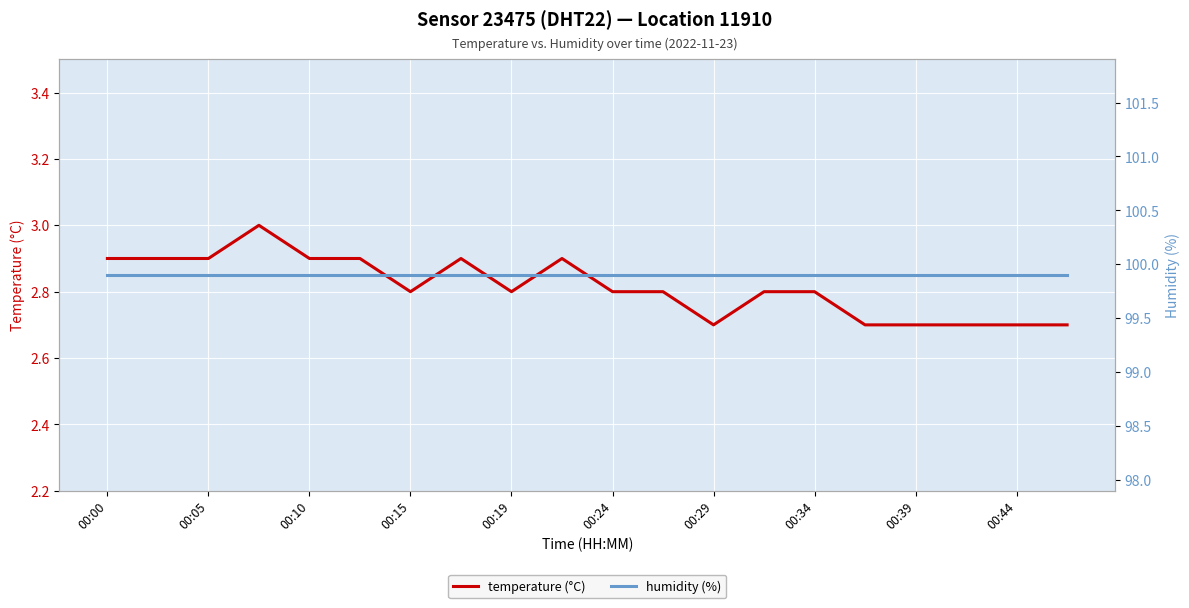

True or false: humidity (%) and temperature (°C) intersect in this chart.

False